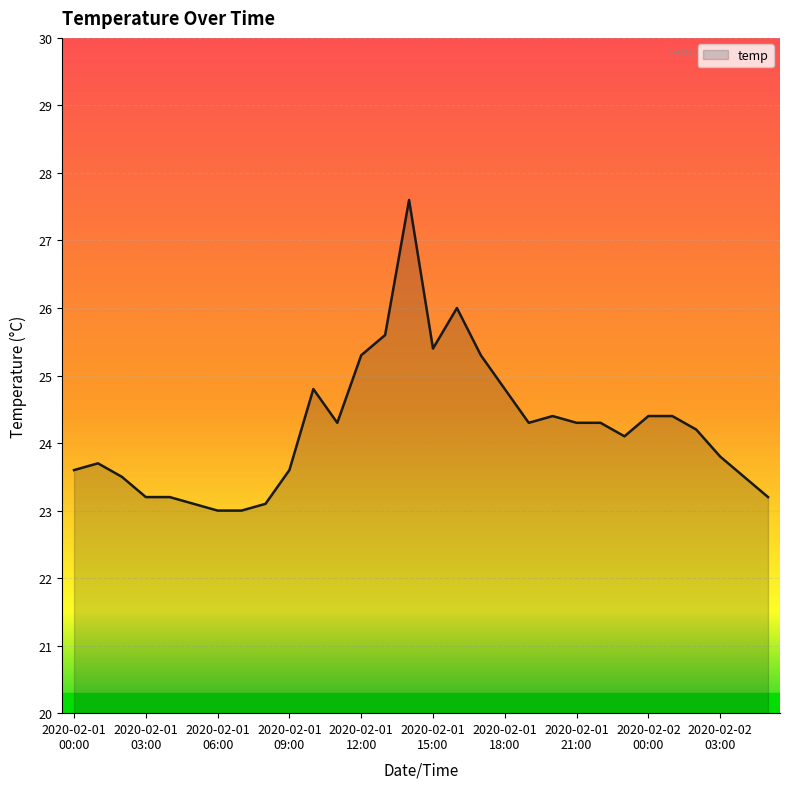

What is the smallest value displayed?

23.0